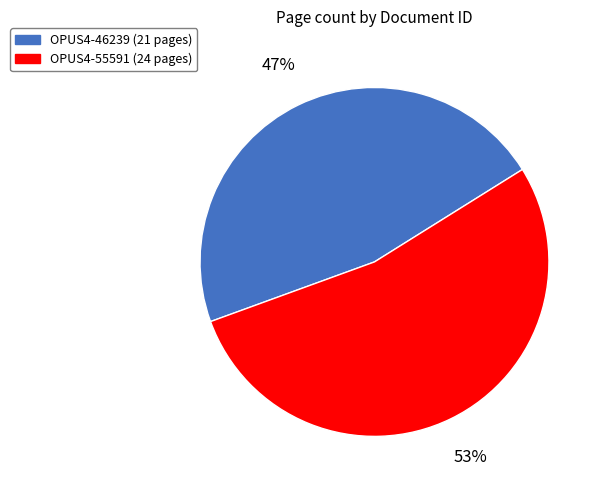

What is the ratio of the value at OPUS4-55591 to the value at OPUS4-46239?

1.1